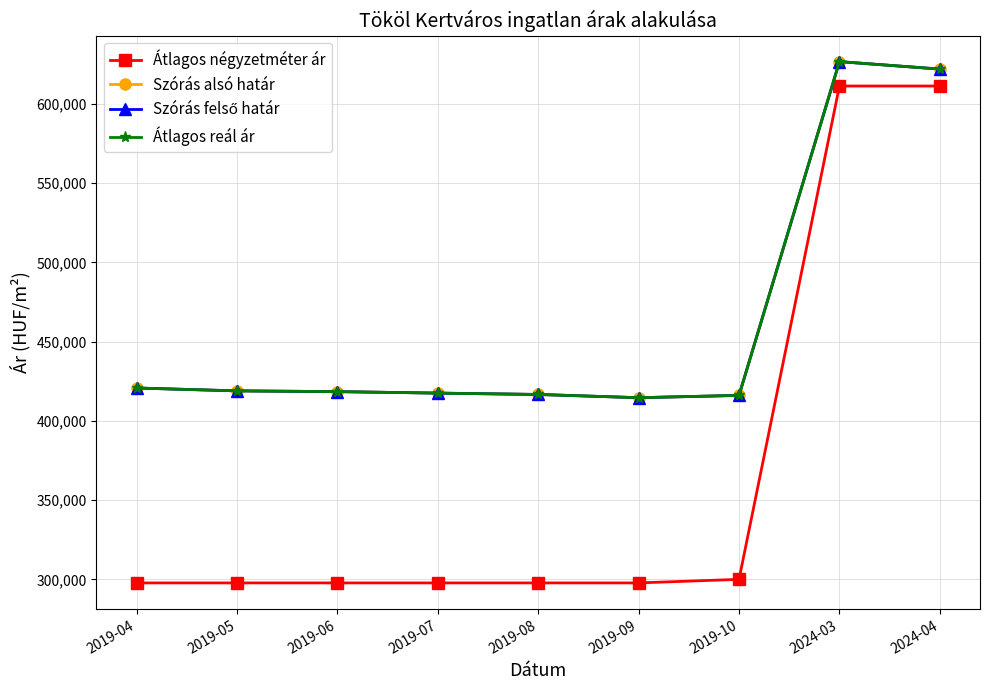

Does the chart have visible grid lines?

Yes